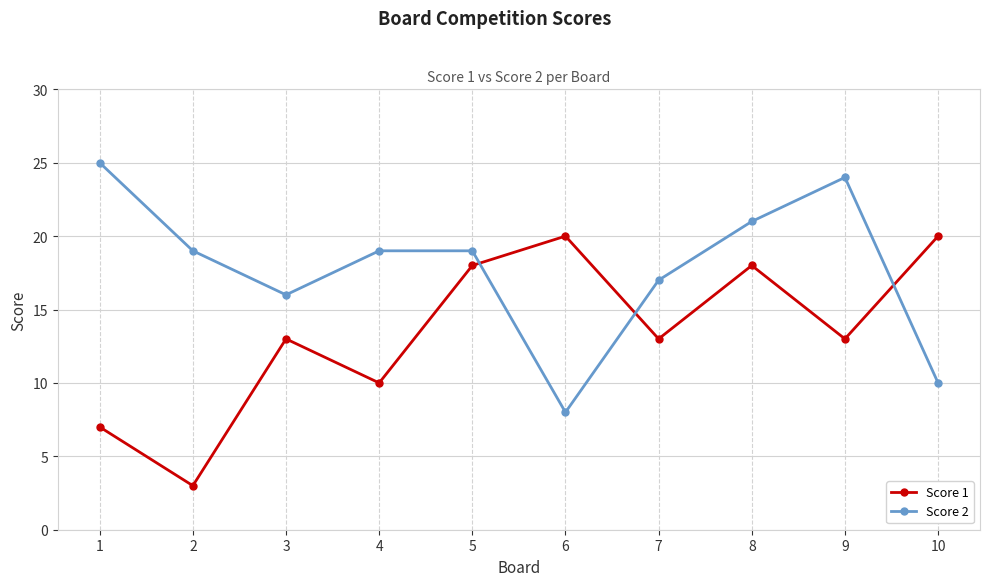

Where is the first local minimum for Score 2?

3